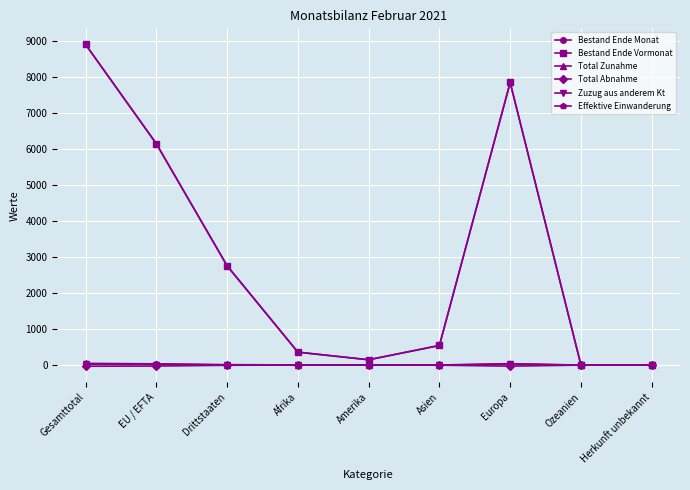

True or false: Bestand Ende Monat has more than 0 points higher than both neighbors.

True